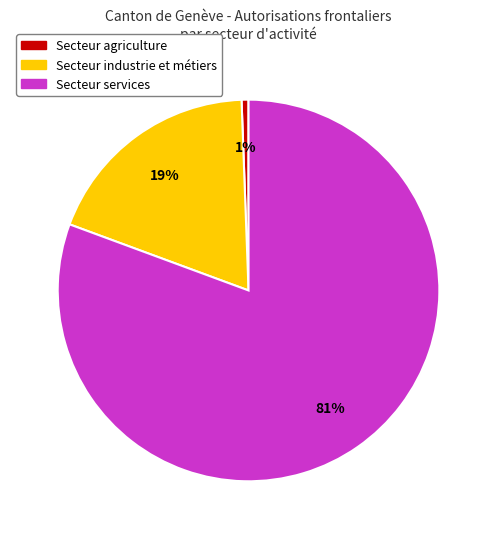

Do Secteur agriculture and Secteur services together represent more than half of the pie?

Yes